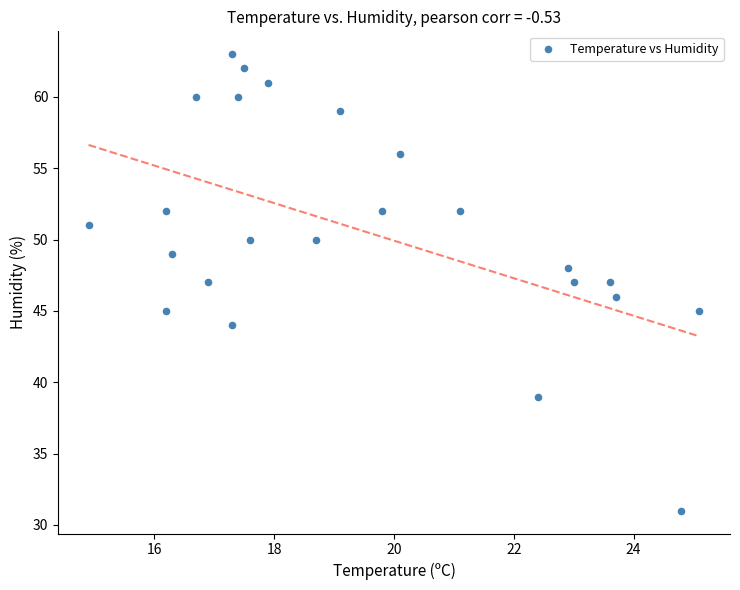

What is the range of Y values (max minus min)?

32